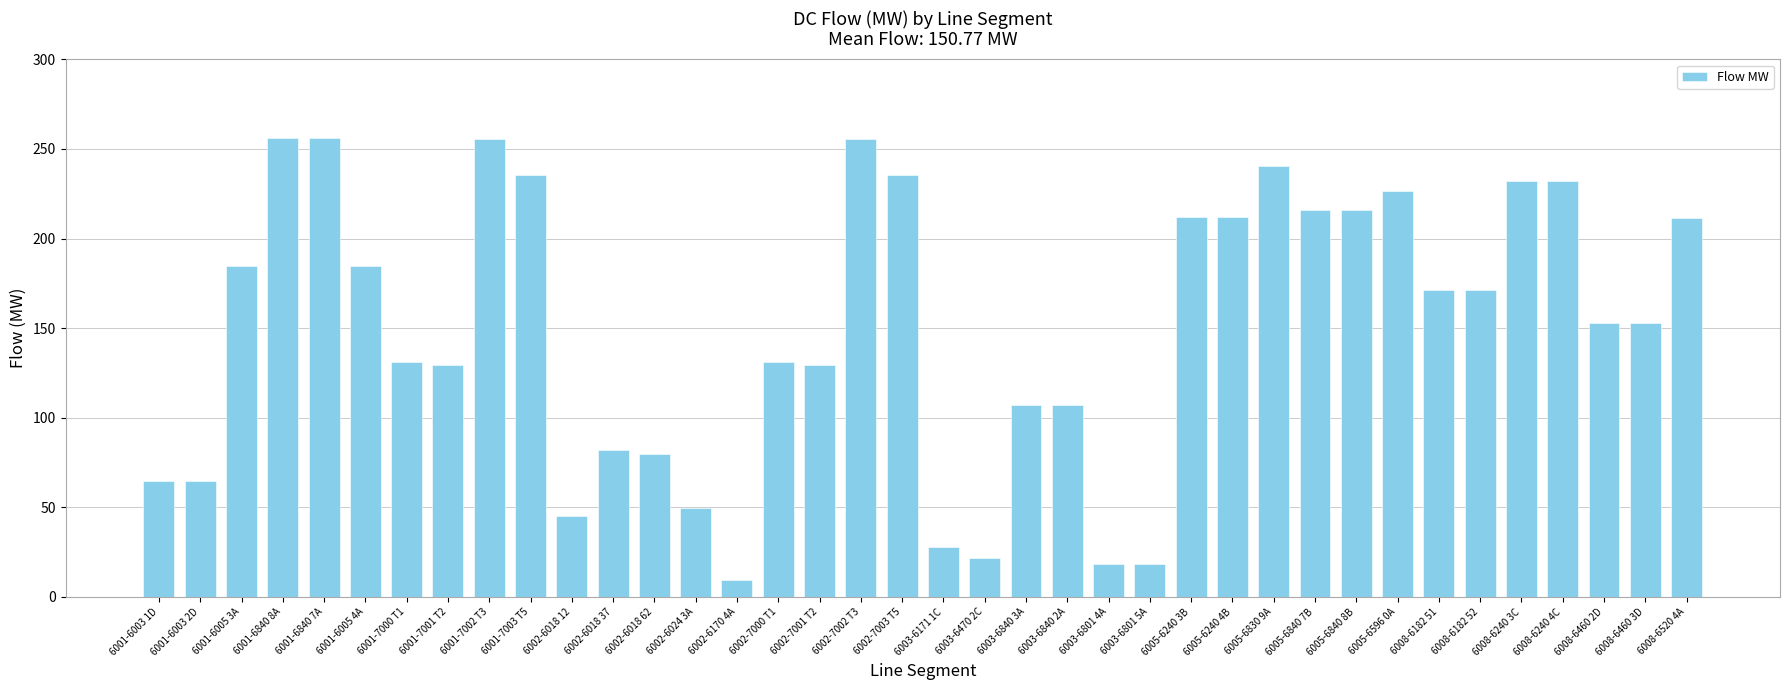

What is the smallest value displayed?

9.6